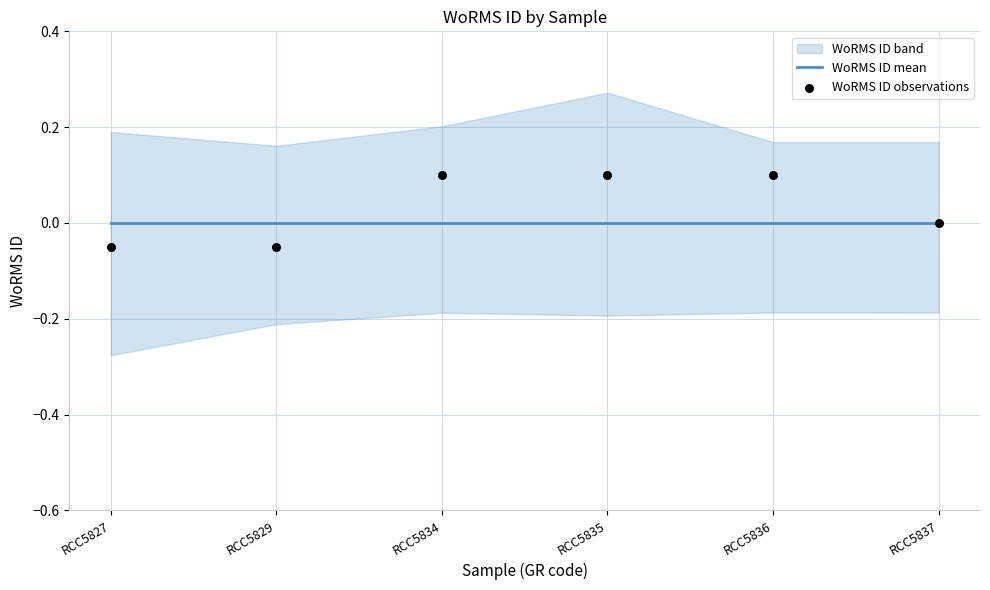

At which category is the sum across all series the highest?

RCC5834